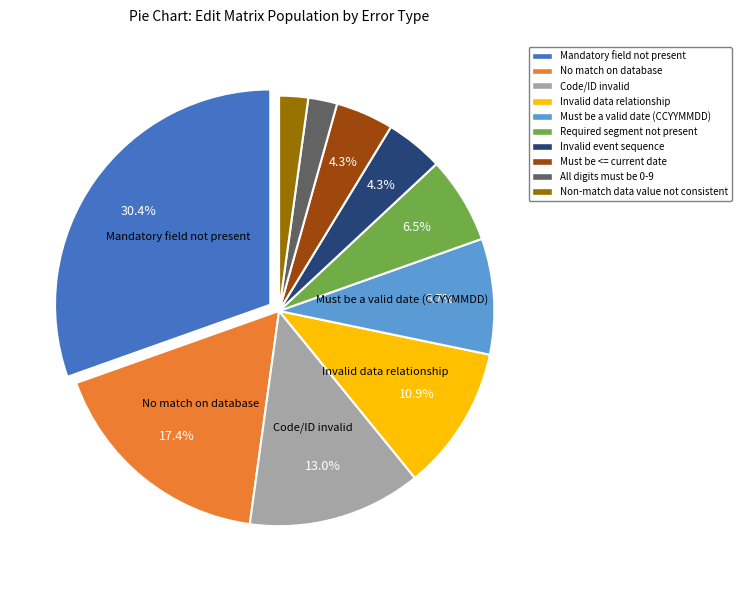

Is Must be a valid date (CCYYMMDD) the majority of the pie?

No